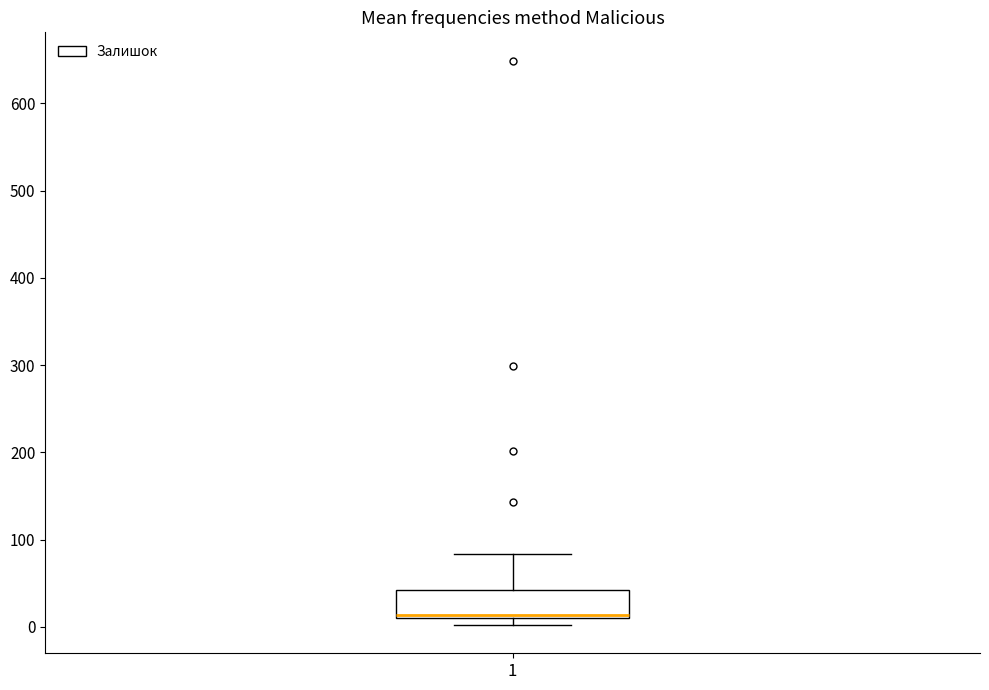

Read this box plot against the y-axis: the position of the median line, the range covered by the box, and the ends of both whiskers. The values are not printed on the chart, so give them approximately, as read against the axis.

median 10 (just above the box's lower edge), box 10 to 40, whiskers 0 to 80